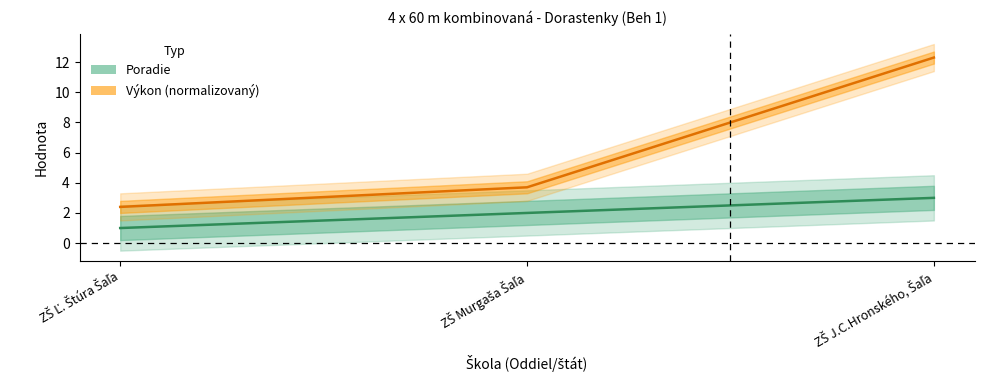

Which category has the lowest value across all series?

ZŠ Ľ. Štúra Šaľa